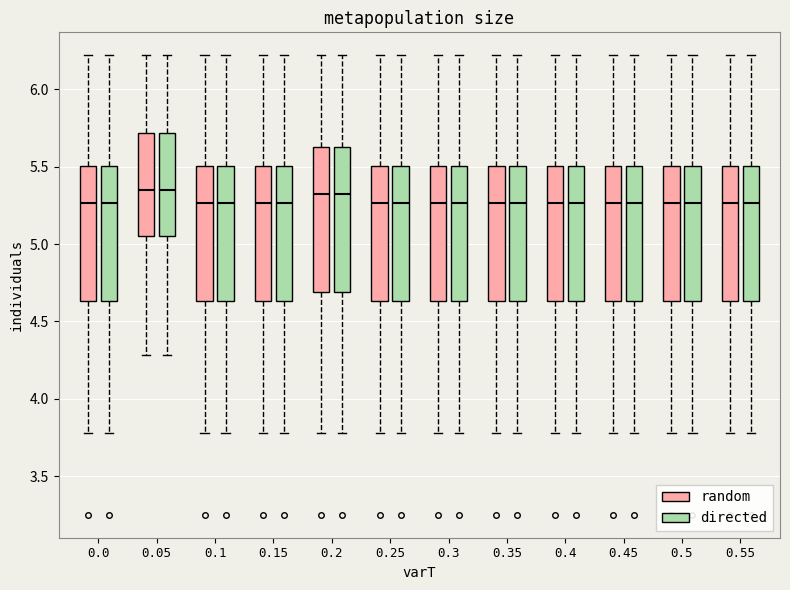

Reading left to right, read every box against the y-axis: the position of its median line, the range the box covers, and the ends of its whiskers. The values are not printed on the chart, so give them approximately, as read against the axis.

0.0 (random): median 5.25, box 4.65 to 5.50, whiskers 3.80 to 6.20
0.0 (directed): median 5.25, box 4.65 to 5.50, whiskers 3.80 to 6.20
0.05 (random): median 5.35, box 5.05 to 5.70, whiskers 4.30 to 6.20
0.05 (directed): median 5.35, box 5.05 to 5.70, whiskers 4.30 to 6.20
0.1 (random): median 5.25, box 4.65 to 5.50, whiskers 3.80 to 6.20
0.1 (directed): median 5.25, box 4.65 to 5.50, whiskers 3.80 to 6.20
0.15 (random): median 5.25, box 4.65 to 5.50, whiskers 3.80 to 6.20
0.15 (directed): median 5.25, box 4.65 to 5.50, whiskers 3.80 to 6.20
0.2 (random): median 5.35, box 4.70 to 5.65, whiskers 3.80 to 6.20
0.2 (directed): median 5.35, box 4.70 to 5.65, whiskers 3.80 to 6.20
0.25 (random): median 5.25, box 4.65 to 5.50, whiskers 3.80 to 6.20
0.25 (directed): median 5.25, box 4.65 to 5.50, whiskers 3.80 to 6.20
0.3 (random): median 5.25, box 4.65 to 5.50, whiskers 3.80 to 6.20
0.3 (directed): median 5.25, box 4.65 to 5.50, whiskers 3.80 to 6.20
0.35 (random): median 5.25, box 4.65 to 5.50, whiskers 3.80 to 6.20
0.35 (directed): median 5.25, box 4.65 to 5.50, whiskers 3.80 to 6.20
0.4 (random): median 5.25, box 4.65 to 5.50, whiskers 3.80 to 6.20
0.4 (directed): median 5.25, box 4.65 to 5.50, whiskers 3.80 to 6.20
0.45 (random): median 5.25, box 4.65 to 5.50, whiskers 3.80 to 6.20
0.45 (directed): median 5.25, box 4.65 to 5.50, whiskers 3.80 to 6.20
0.5 (random): median 5.25, box 4.65 to 5.50, whiskers 3.80 to 6.20
0.5 (directed): median 5.25, box 4.65 to 5.50, whiskers 3.80 to 6.20
0.55 (random): median 5.25, box 4.65 to 5.50, whiskers 3.80 to 6.20
0.55 (directed): median 5.25, box 4.65 to 5.50, whiskers 3.80 to 6.20